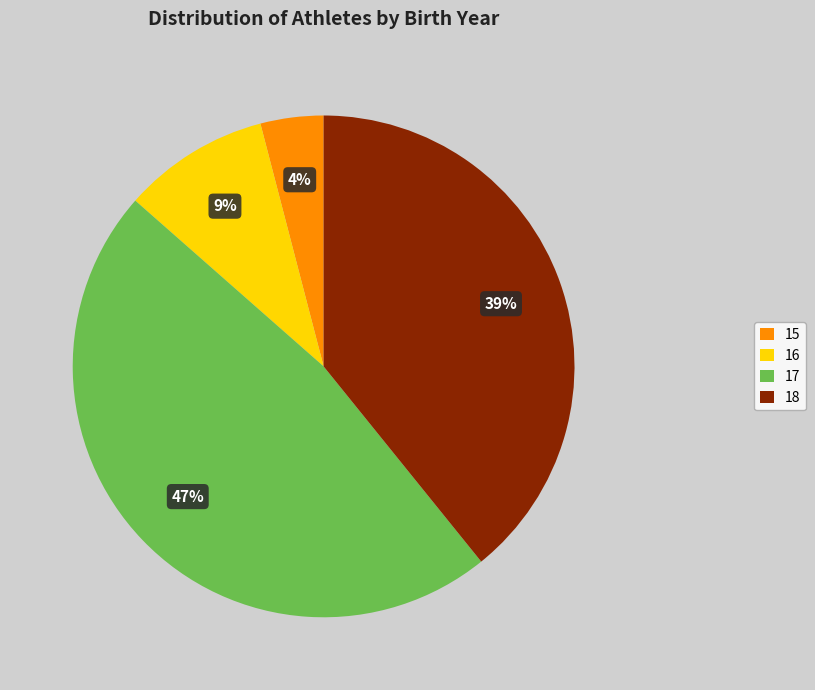

Which has a higher value, 15 or 17?

17